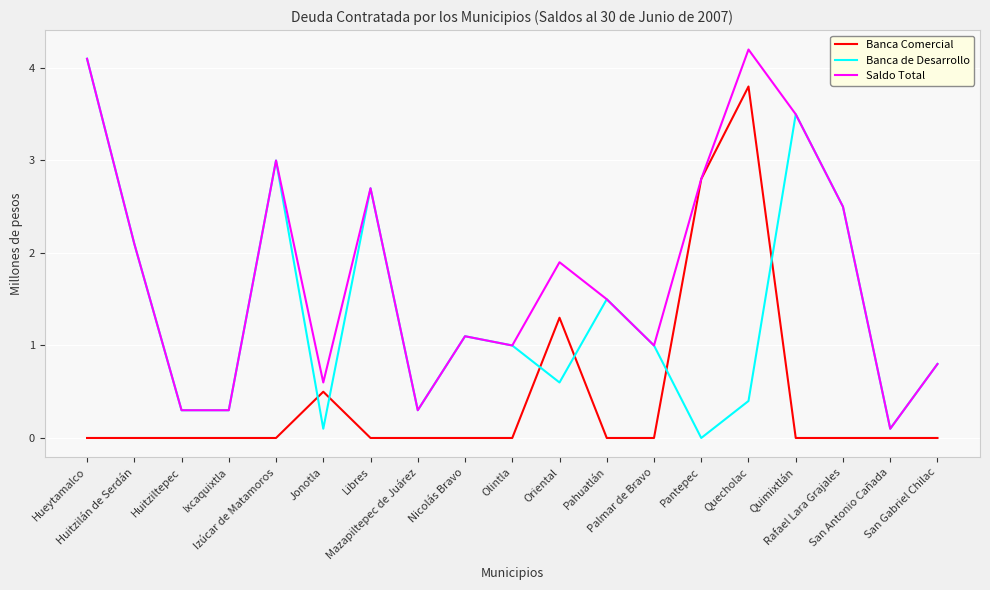

How many intersections are there between Banca Comercial and Banca de Desarrollo?

6